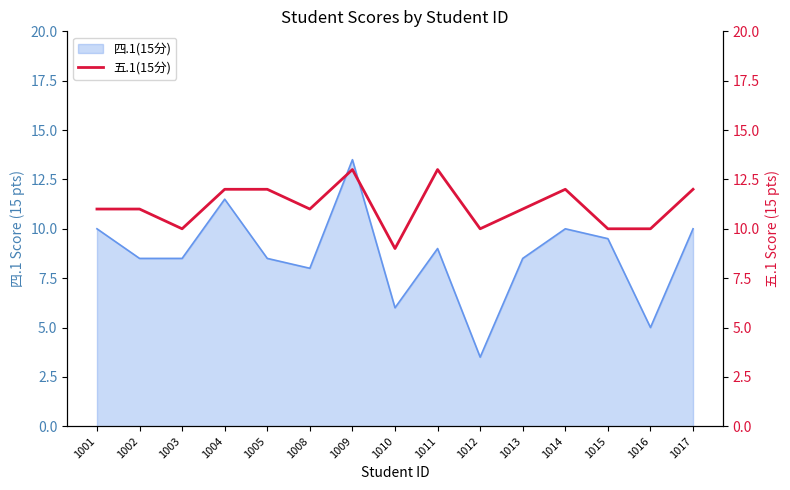

Which category has the highest value in the 四.1(15分) series?

1009